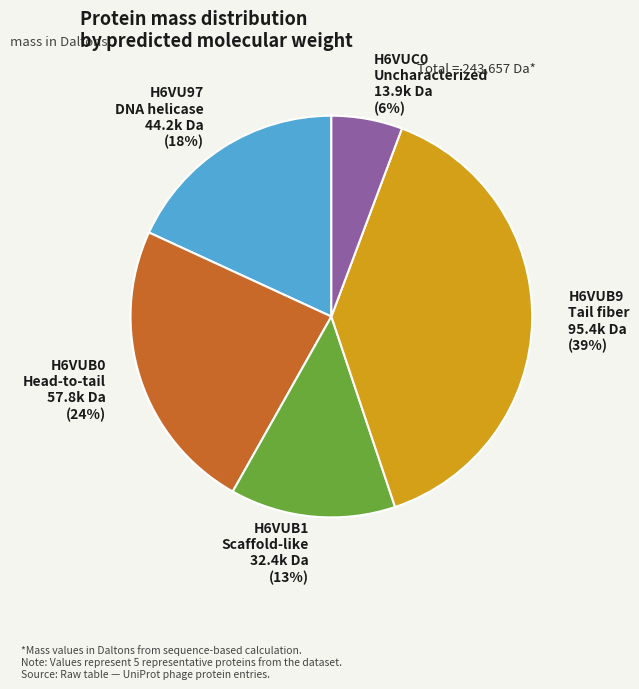

How many segments does this pie chart have?

5